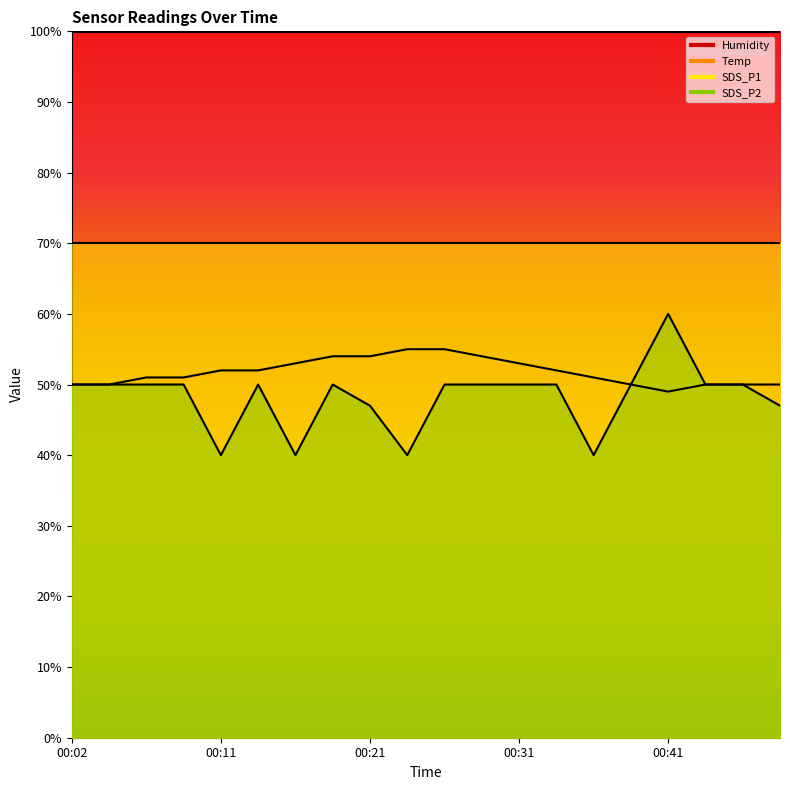

What is the maximum value shown in the chart?

60